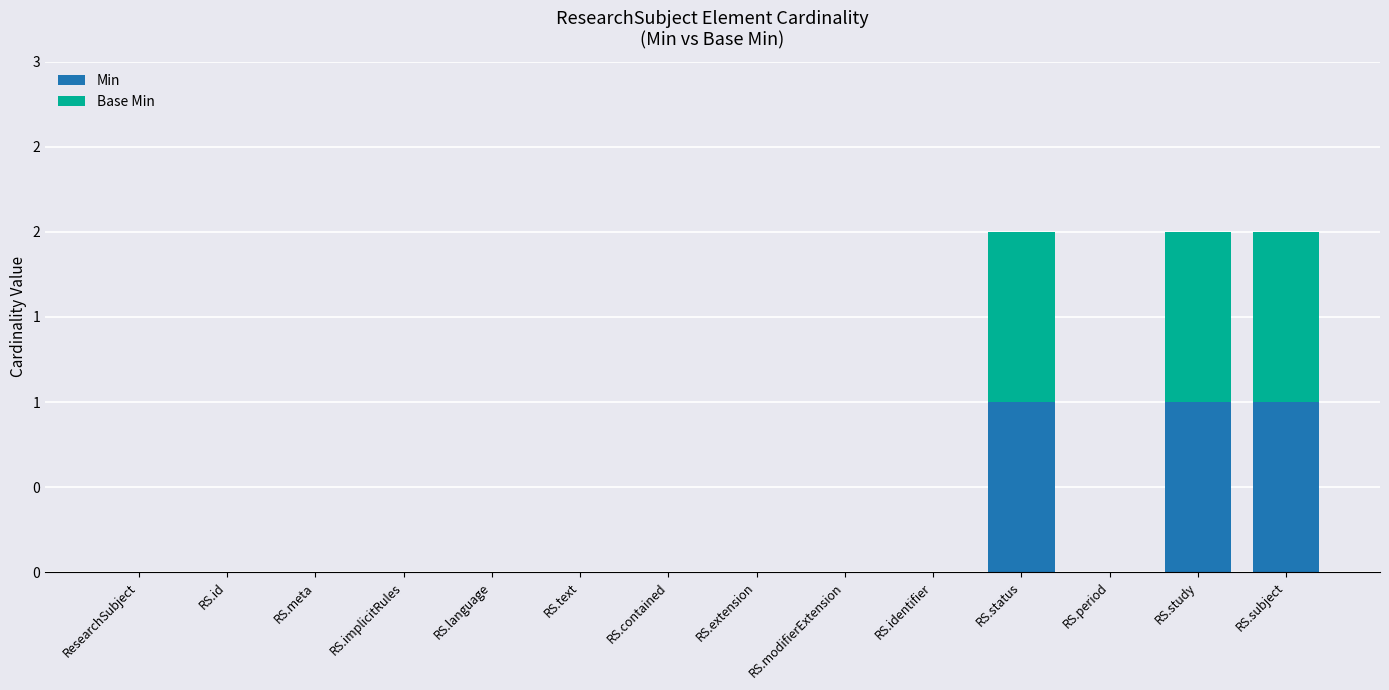

What are all the series names shown in the legend?

Min, Base Min